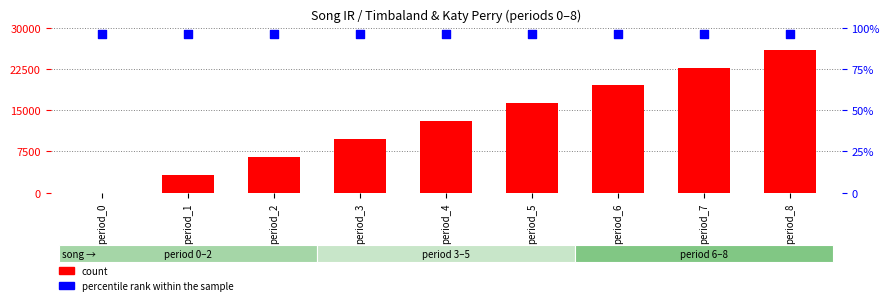

What is the total value across all series at period_3?

213